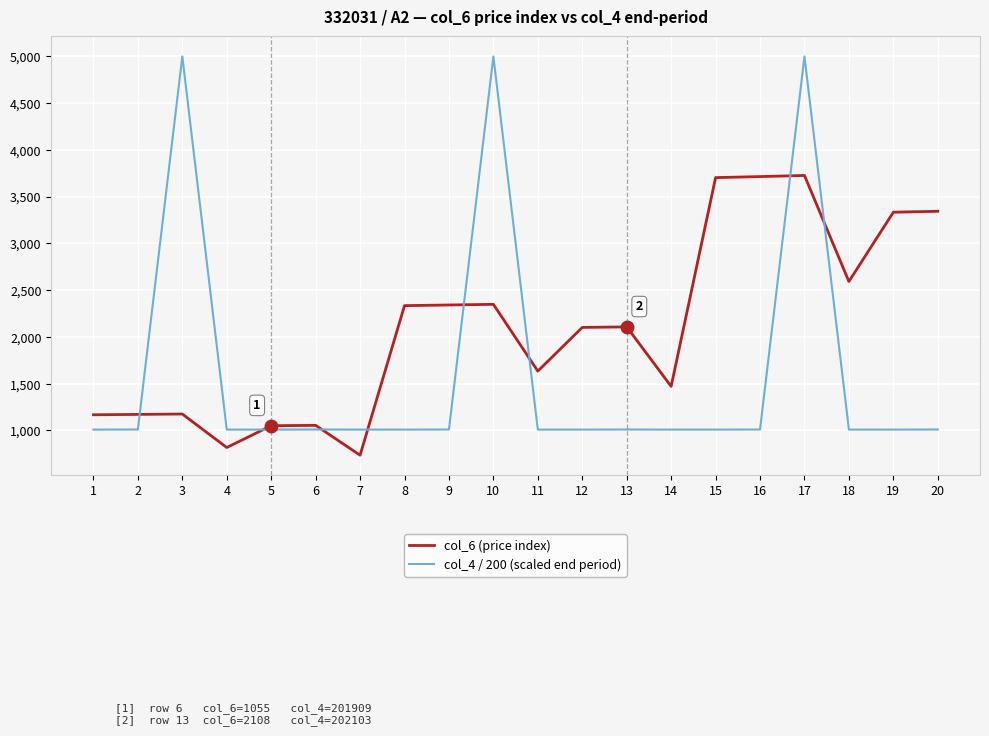

Which series changed the most between 9 and 12?

col_6 (price index)